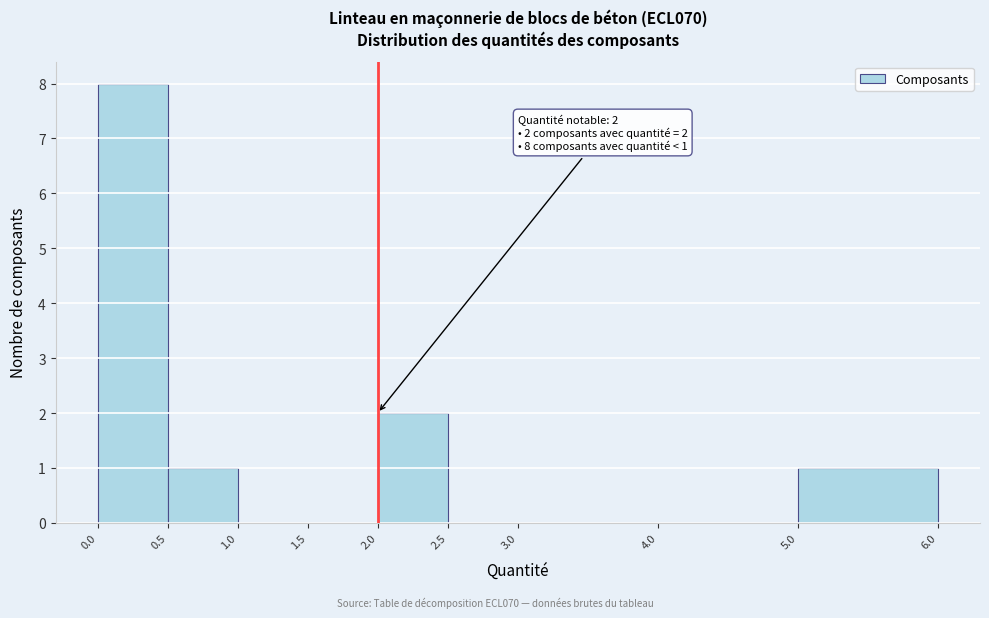

Which range on the x-axis has the tallest bar?

0.0 to 0.5